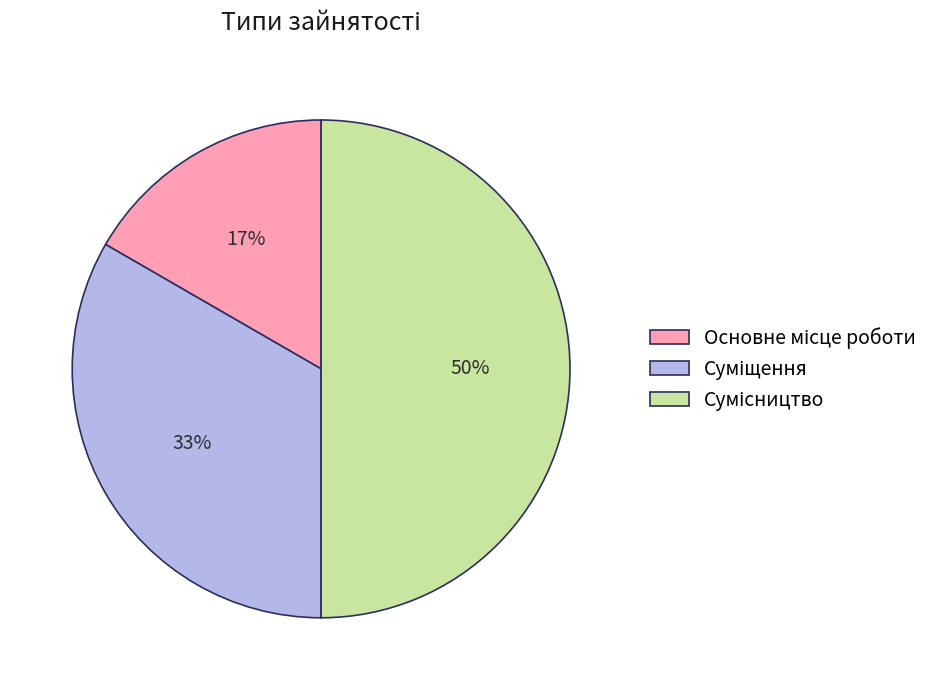

To the nearest percent, what is the difference between the largest and smallest slice percentages?

33%